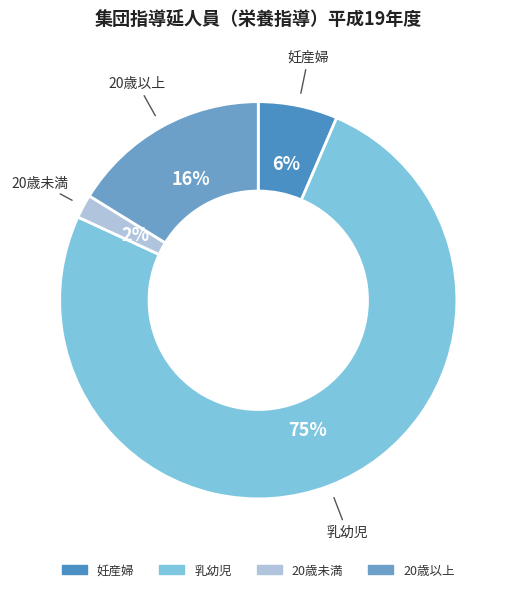

The 乳幼児 slice represents 86% of the pie. True or false?

False